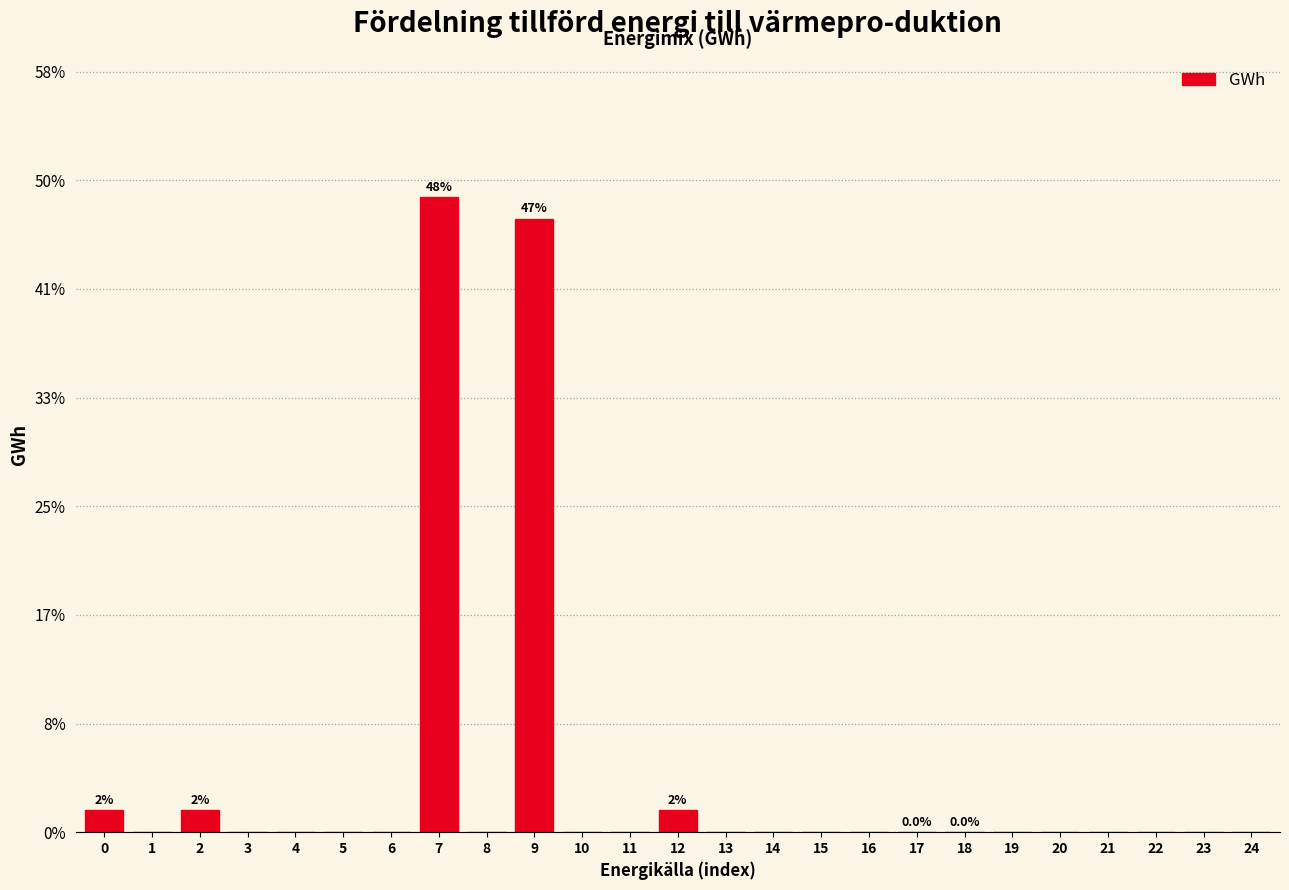

Are the bars horizontal?

No